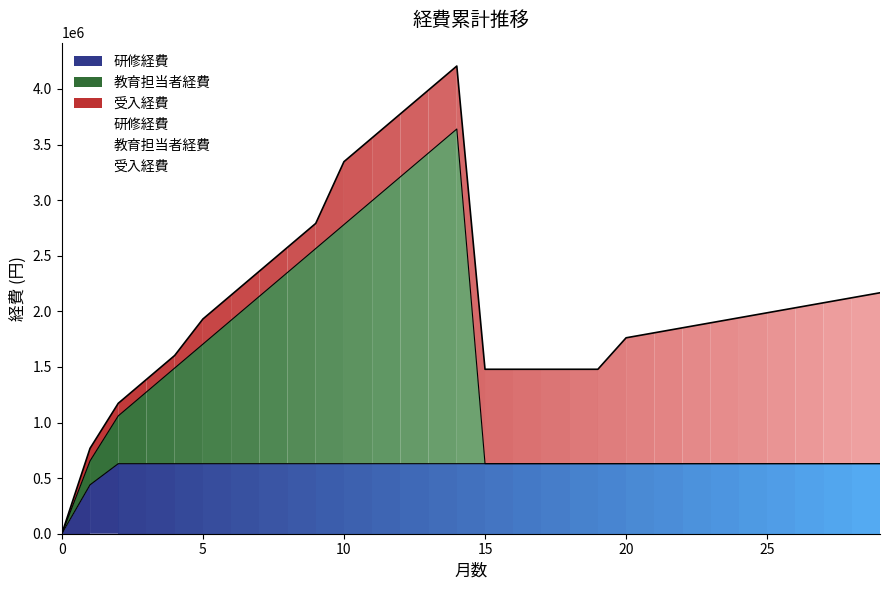

How many lines are shown in the chart?

3